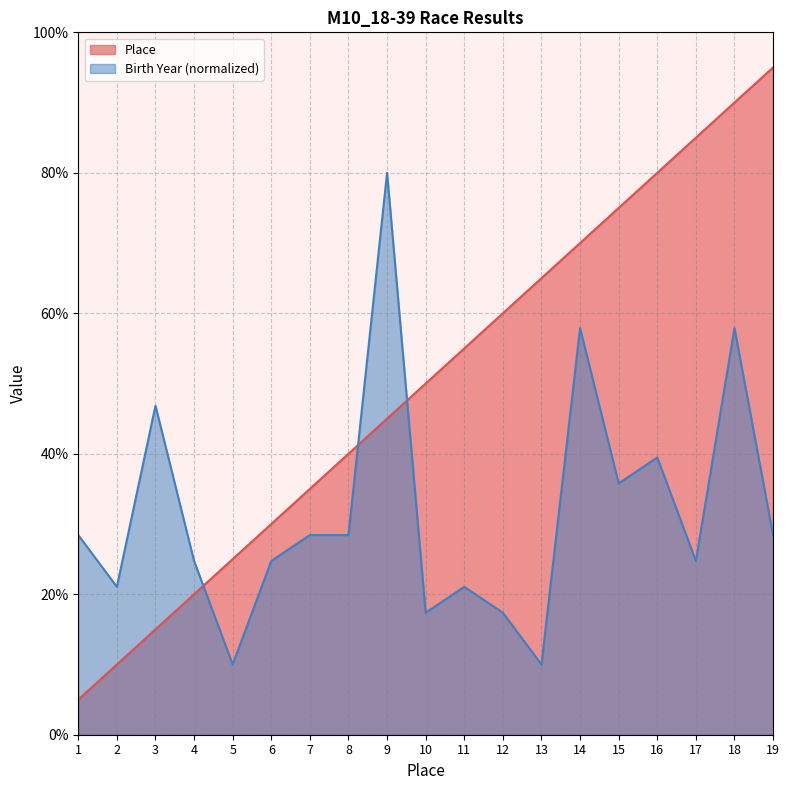

What is the spread (max minus min) of values at 3?

31.8